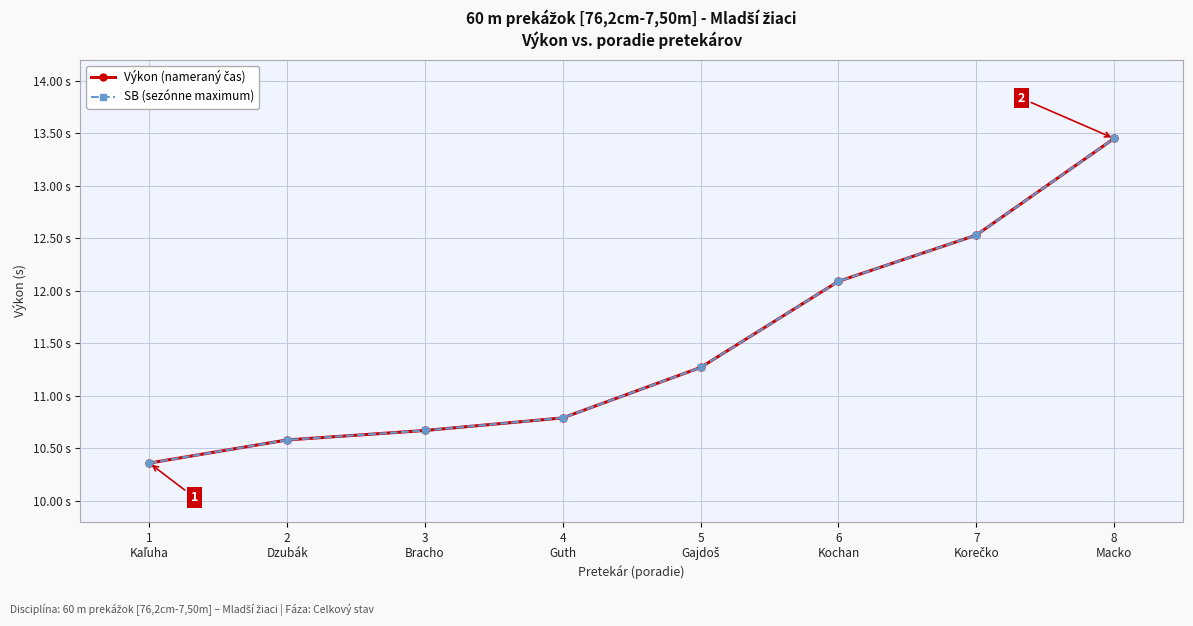

The value of Výkon (nameraný čas) at 6
Kochan is 19.8. True or false?

False